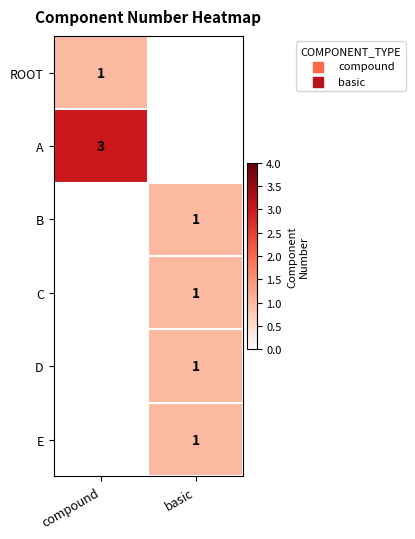

Read the A value at compound.

3.0